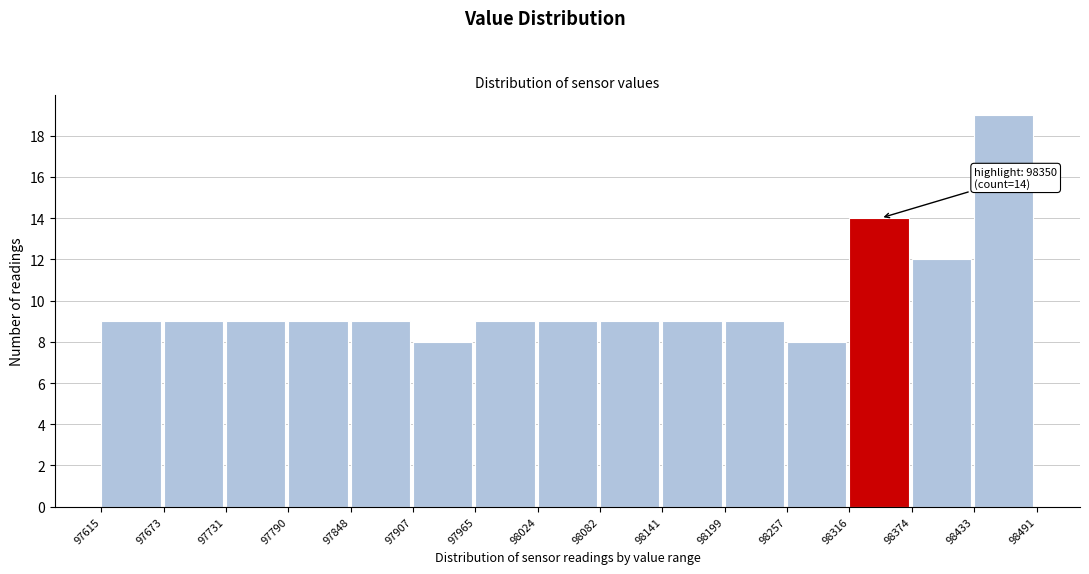

Over which range of the x-axis is the bar tallest?

98433 to 98491